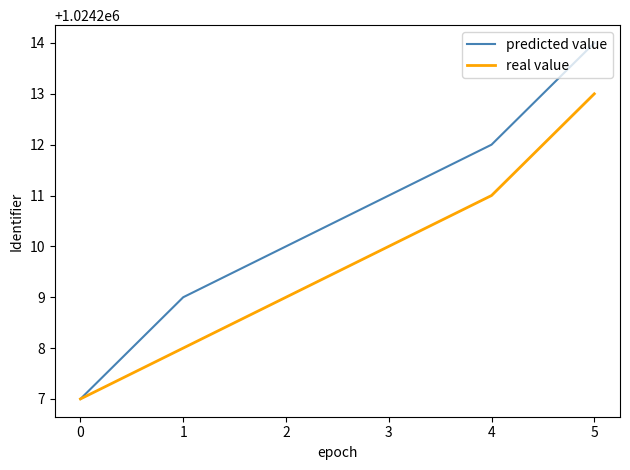

Which series has the largest total across all categories?

predicted value